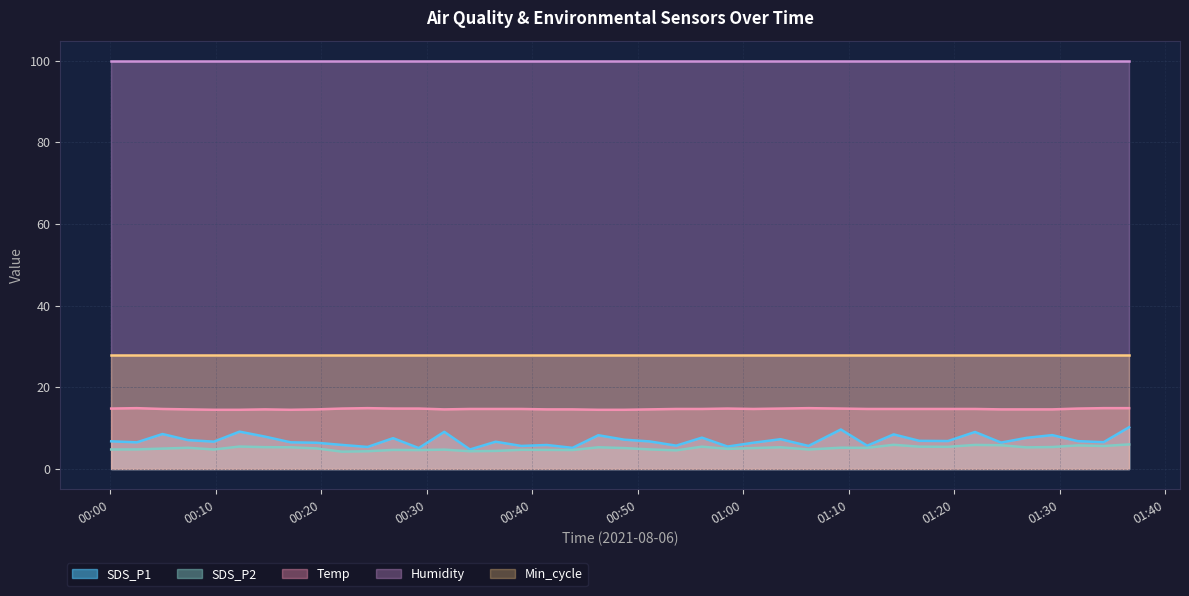

How many interior local peaks does the Temp series have?

5